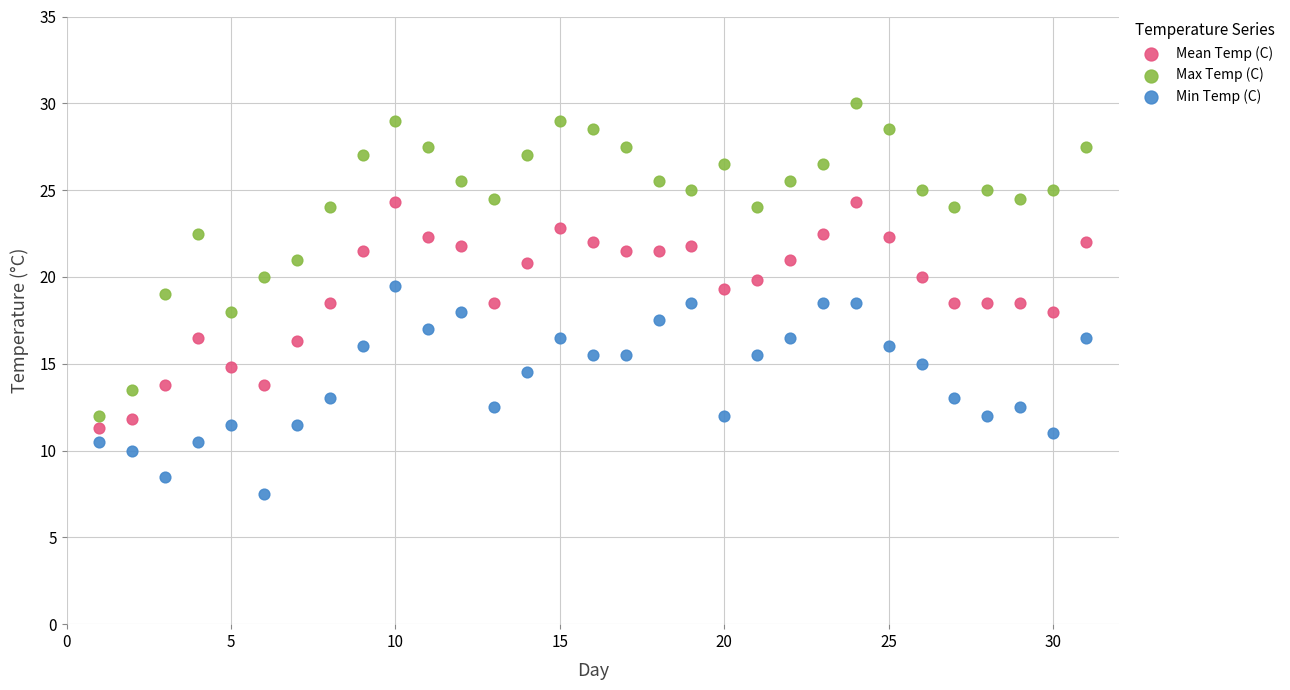

Which series contains the lowest Y value?

Min Temp (C)